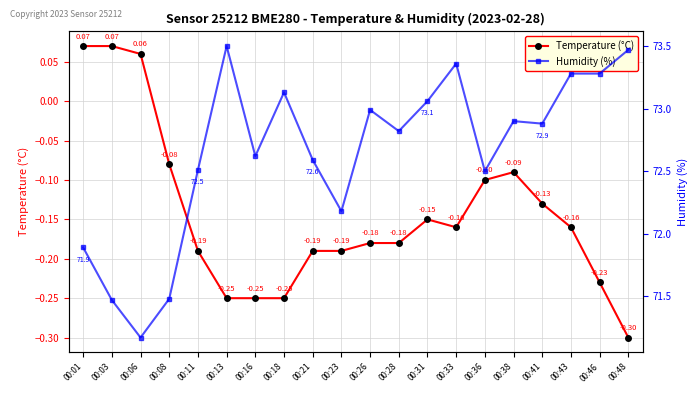

What is the difference between the second highest and second lowest values in the Temperature (°C) series?

0.3